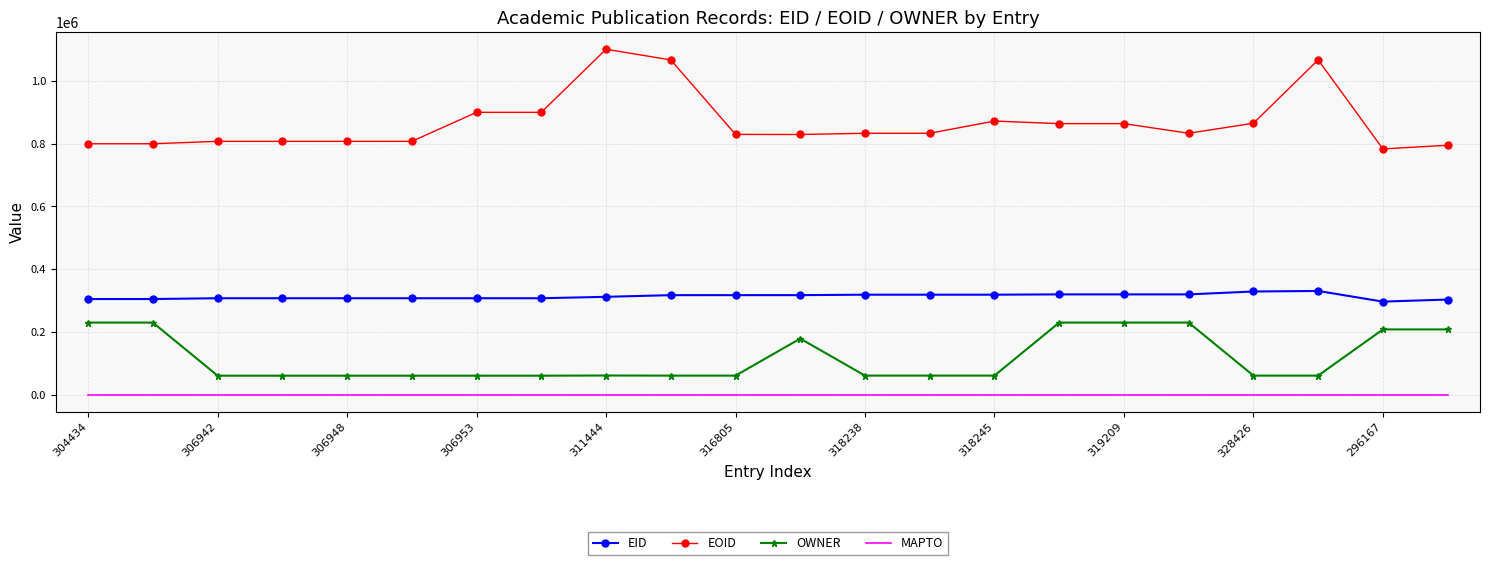

Which series has the widest spread of values?

EOID